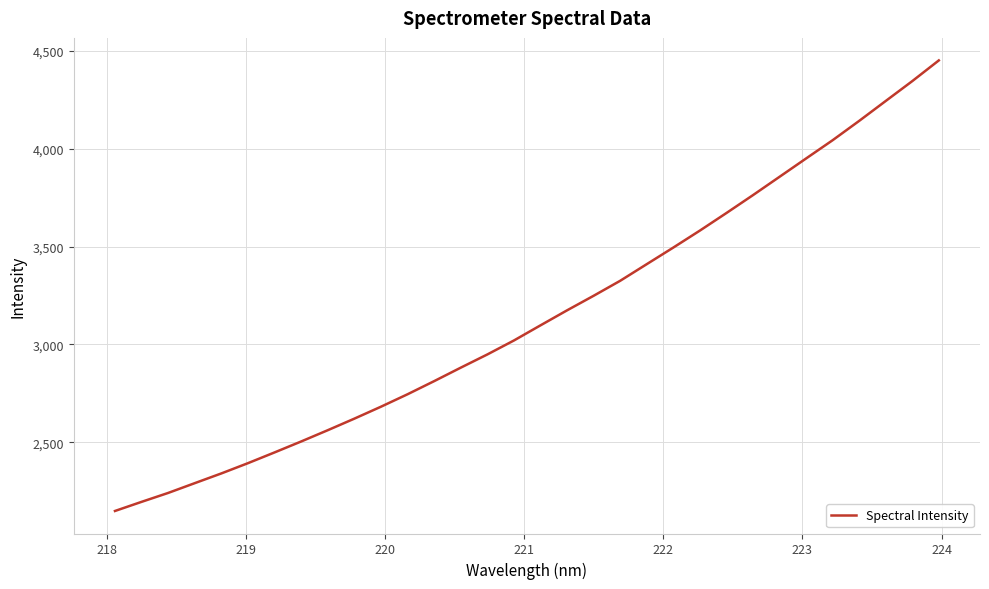

What is the minimum value shown in the chart?

2148.5